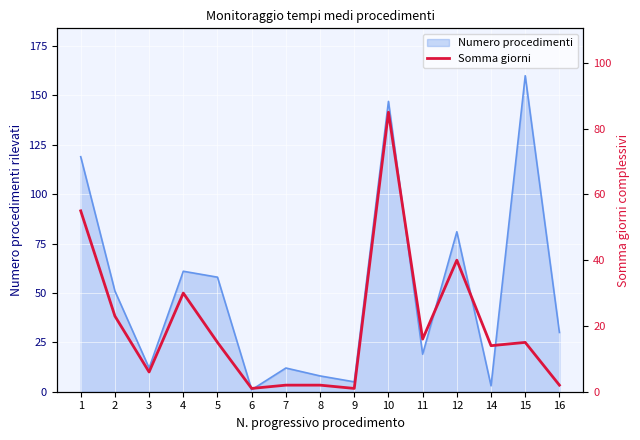

Is it true that Numero procedimenti equals 36 at 12?

False